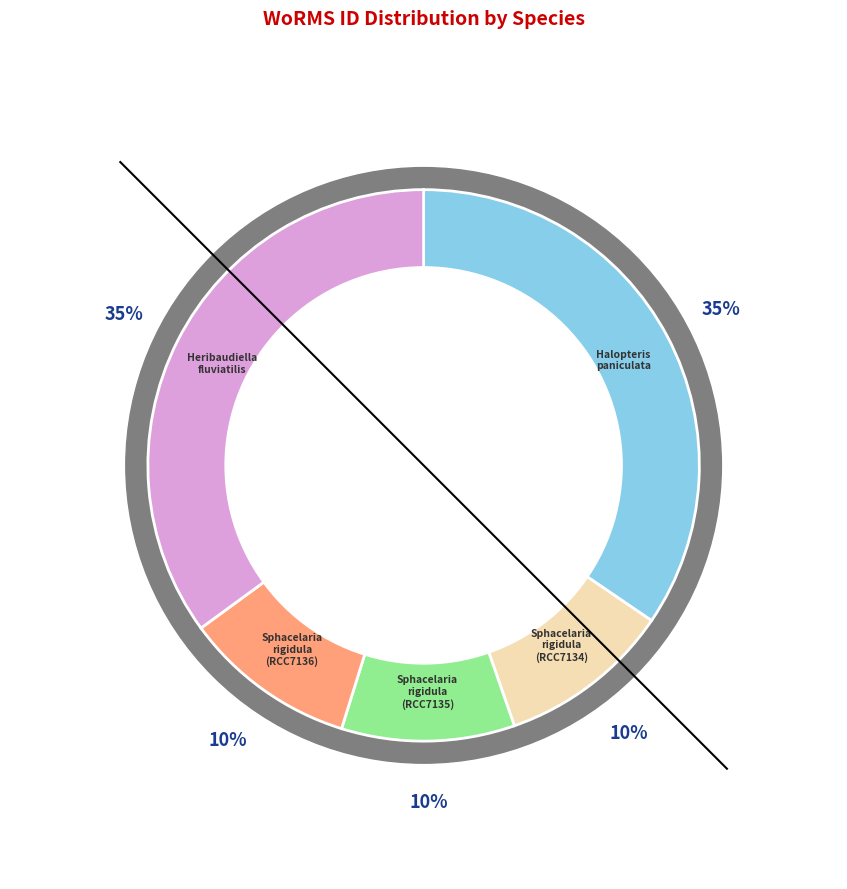

Which category has the biggest portion of the pie?

Heribaudiella fluviatilis (RCC7137)